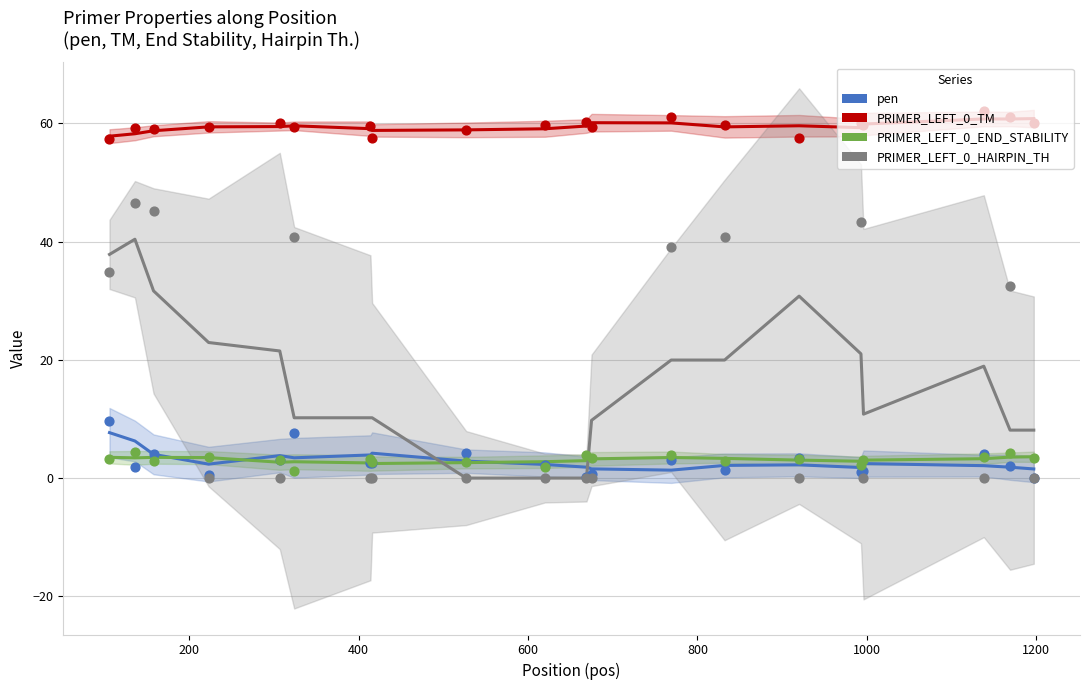

Which series contains the highest Y value?

PRIMER_LEFT_0_TM